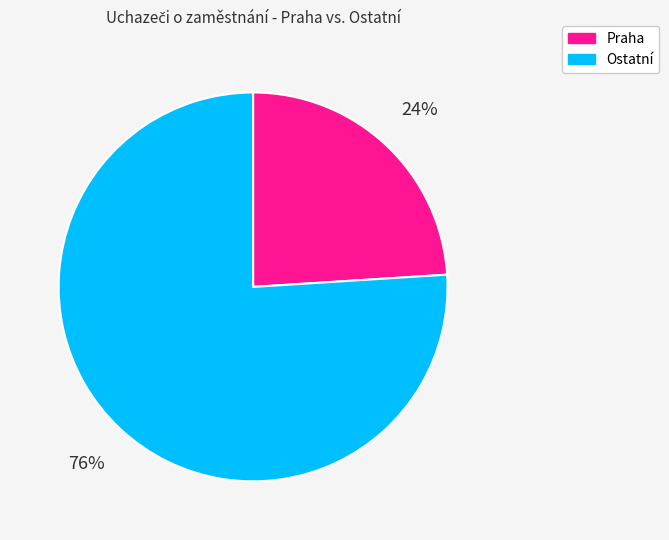

Is there a majority slice in this chart?

Yes